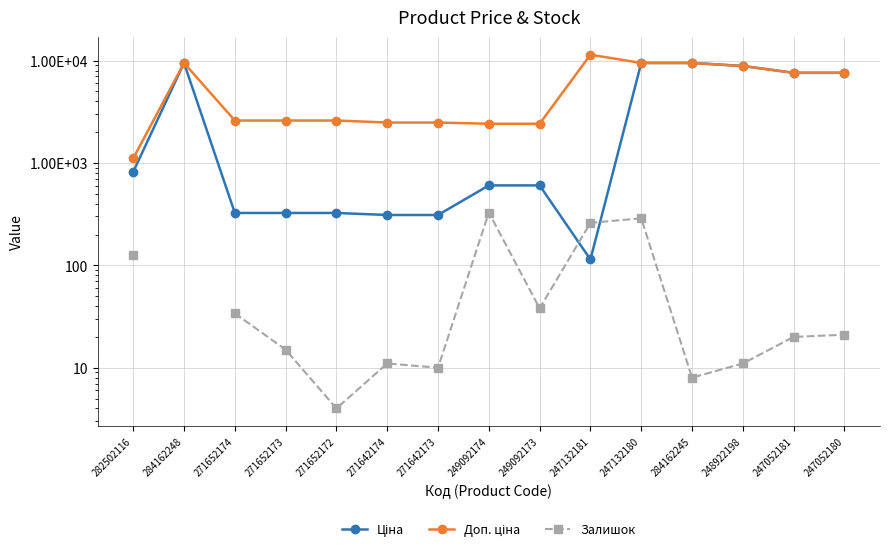

What is the lowest value of the Залишок series?

4.0